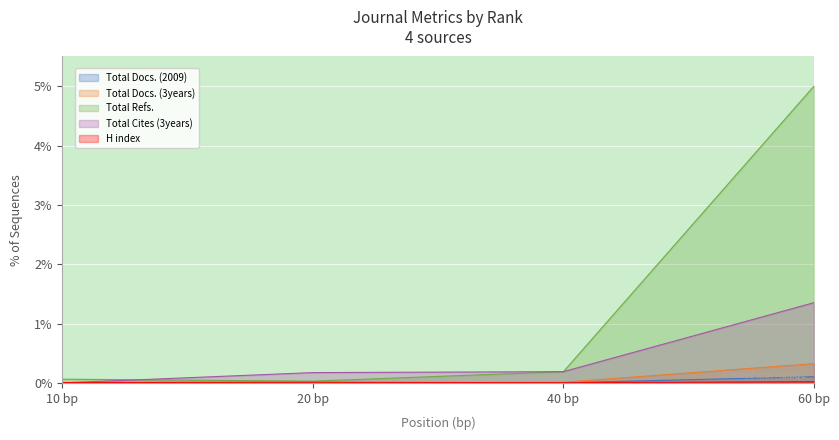

What is the sum of the Total Refs. values at 20 bp and 60 bp?

5.0